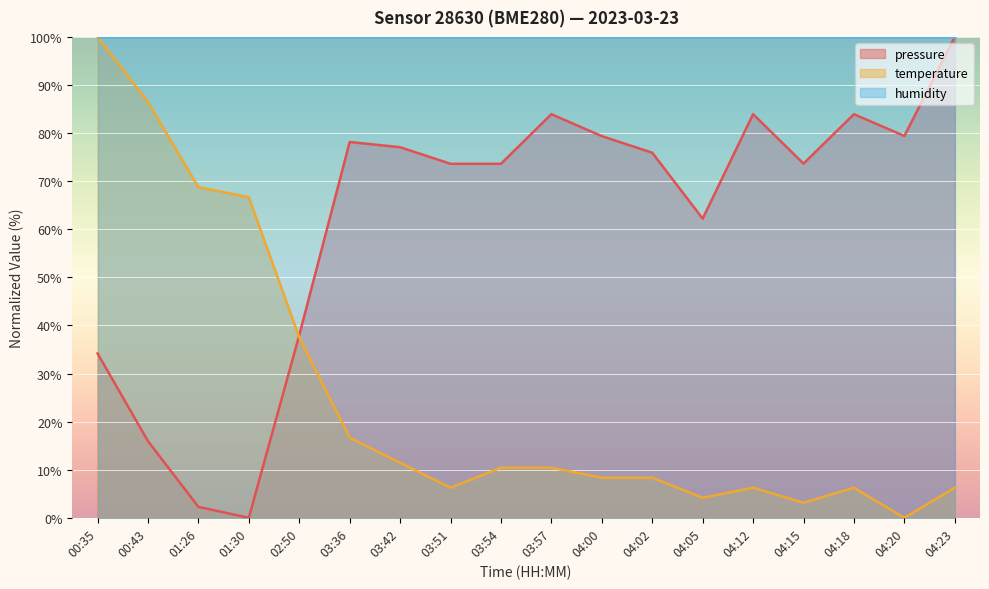

How many data points does each series have?

18